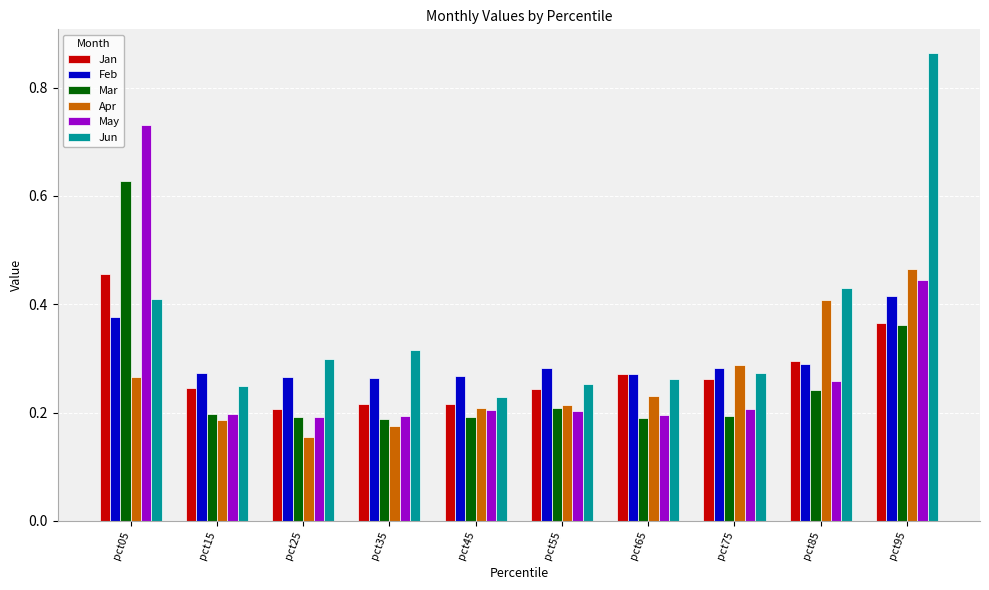

List the series in order of their peak value, lowest first.

Feb, Jan, Apr, Mar, May, Jun